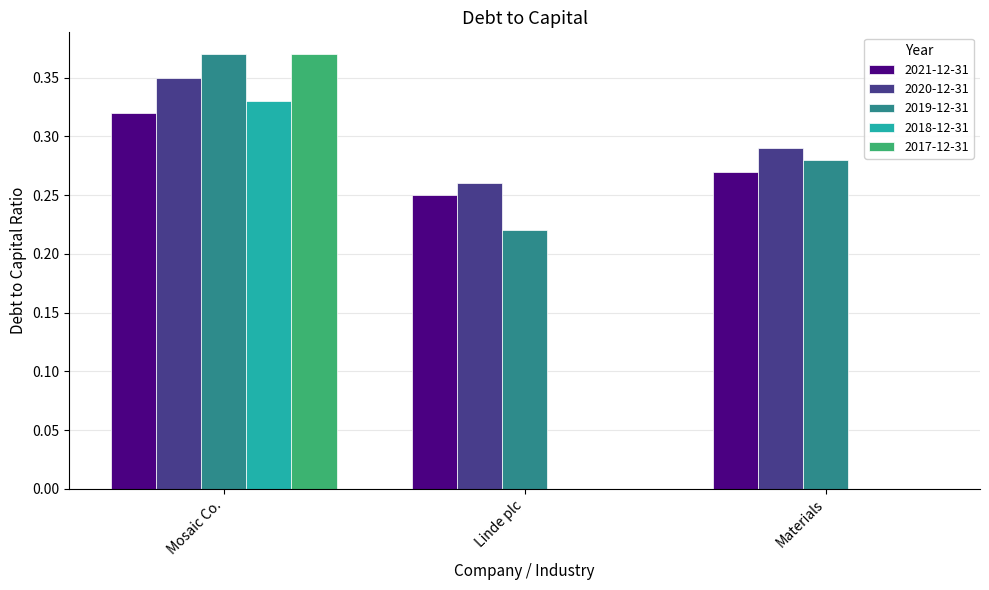

Count the number of data series in this chart.

5